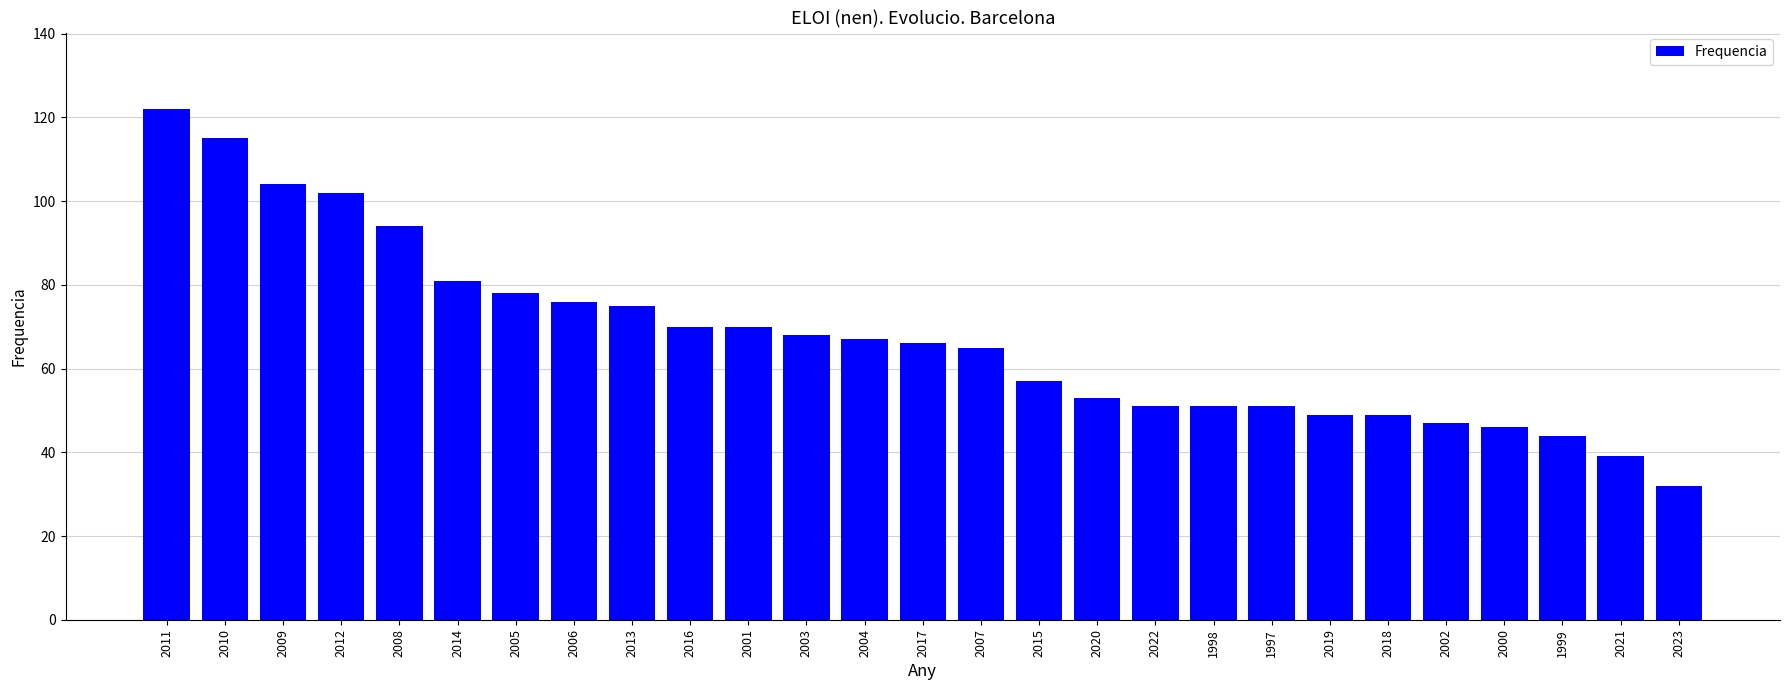

Reading left to right, list all the values displayed in this chart.

122	115	104	102	94	81	78	76	75	70	70	68	67	66	65	57	53	51	51	51	49	49	47	46	44	39	32